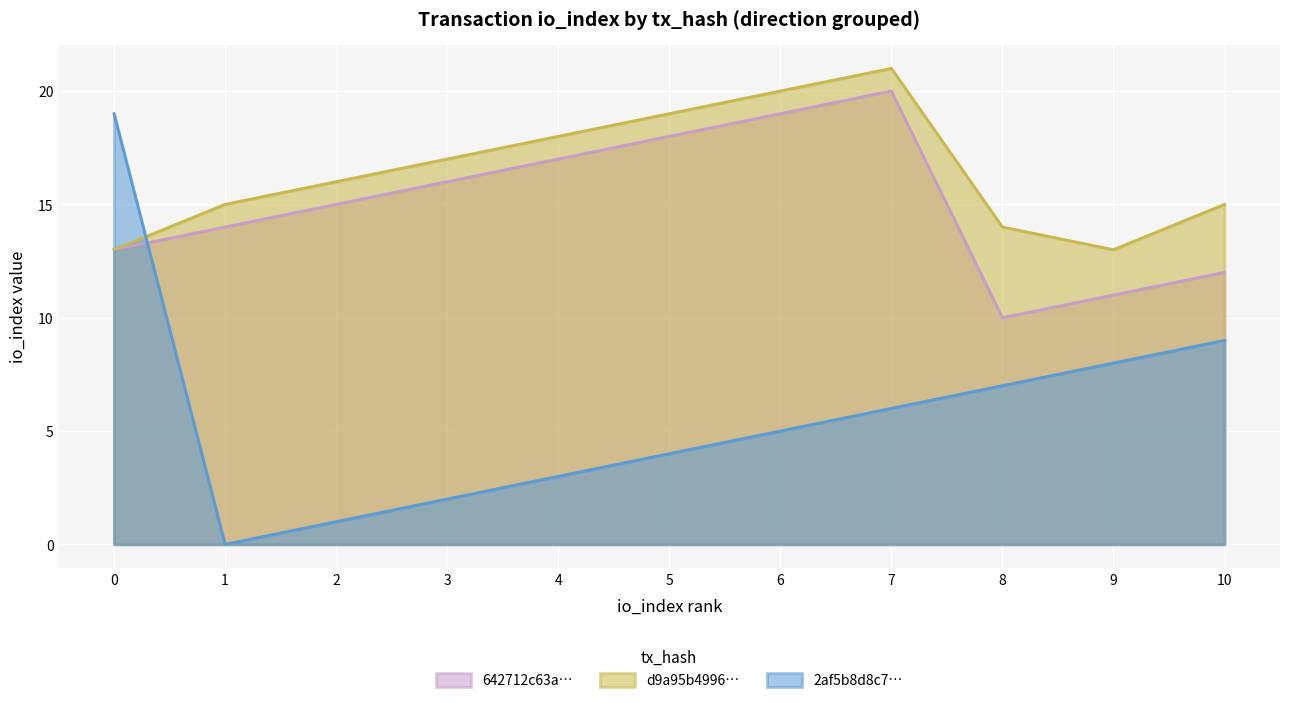

True or false: 2af5b8d8c7… has more than 0 points higher than both neighbors.

False